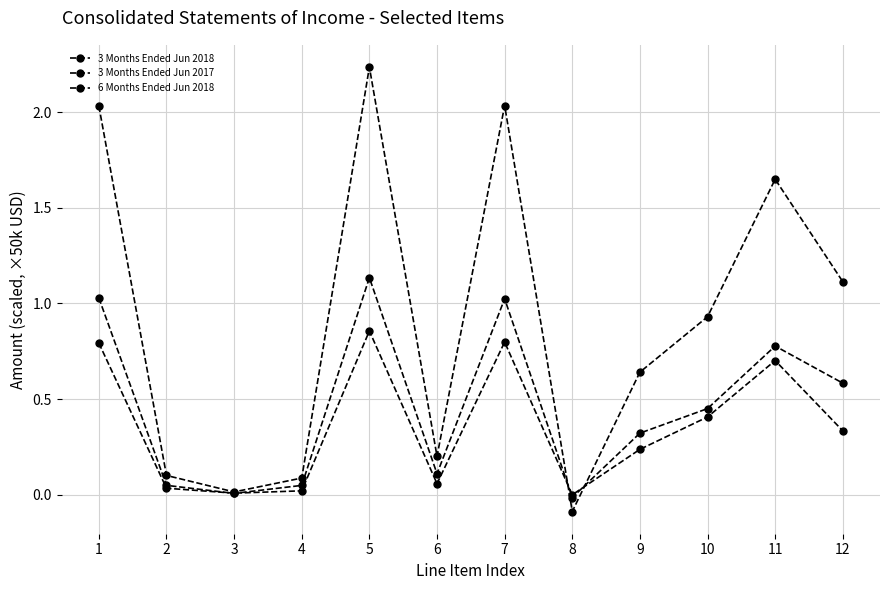

What is the difference between the highest and lowest values at 11?

0.9